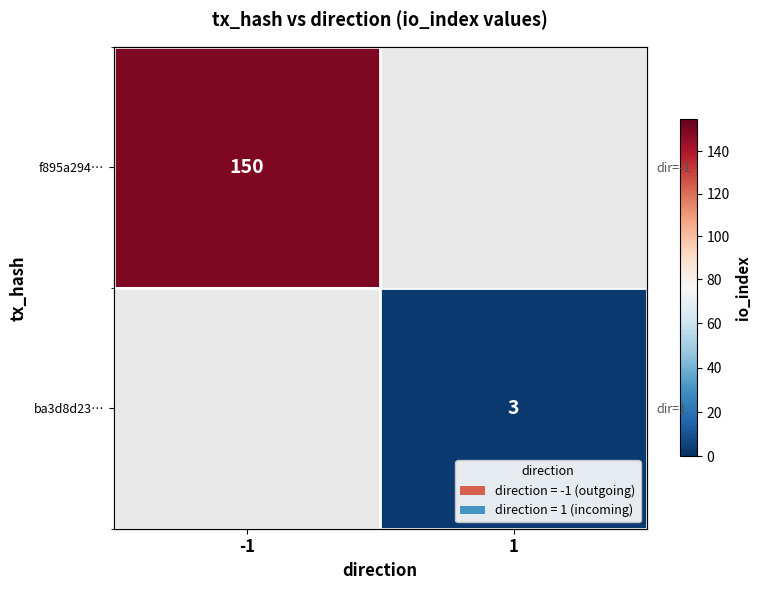

At how many categories does at least one series exceed 149?

1